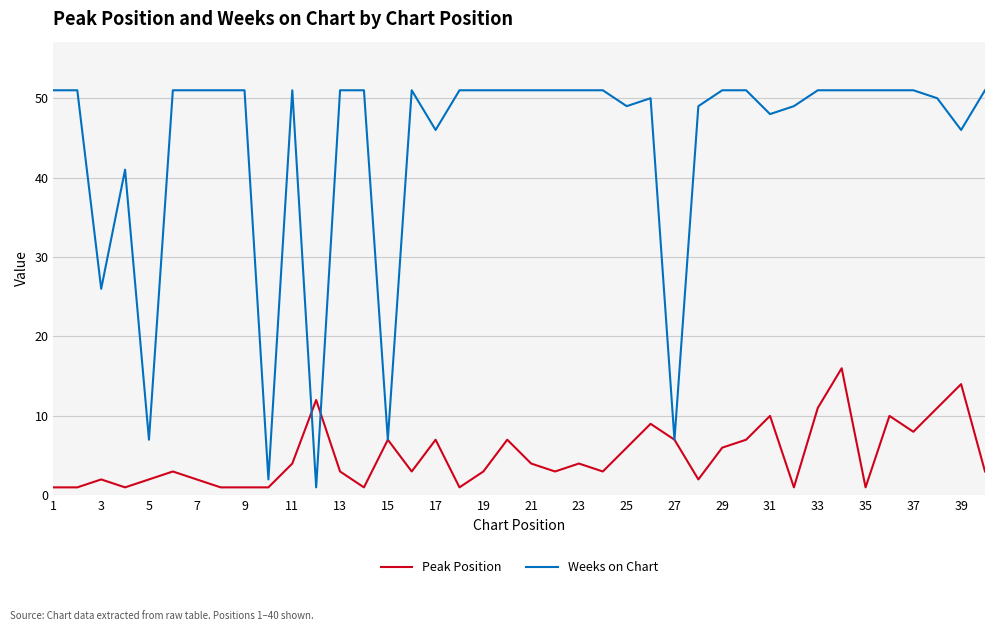

What are all the series names shown in the legend?

Peak Position, Weeks on Chart